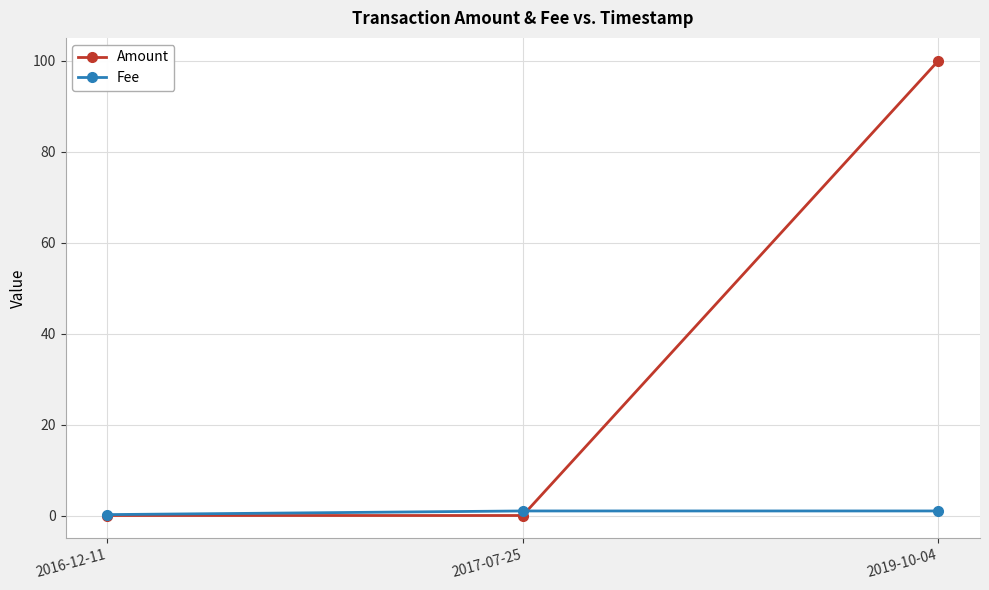

What is the difference between the maximum and minimum values in the Amount series?

100.0